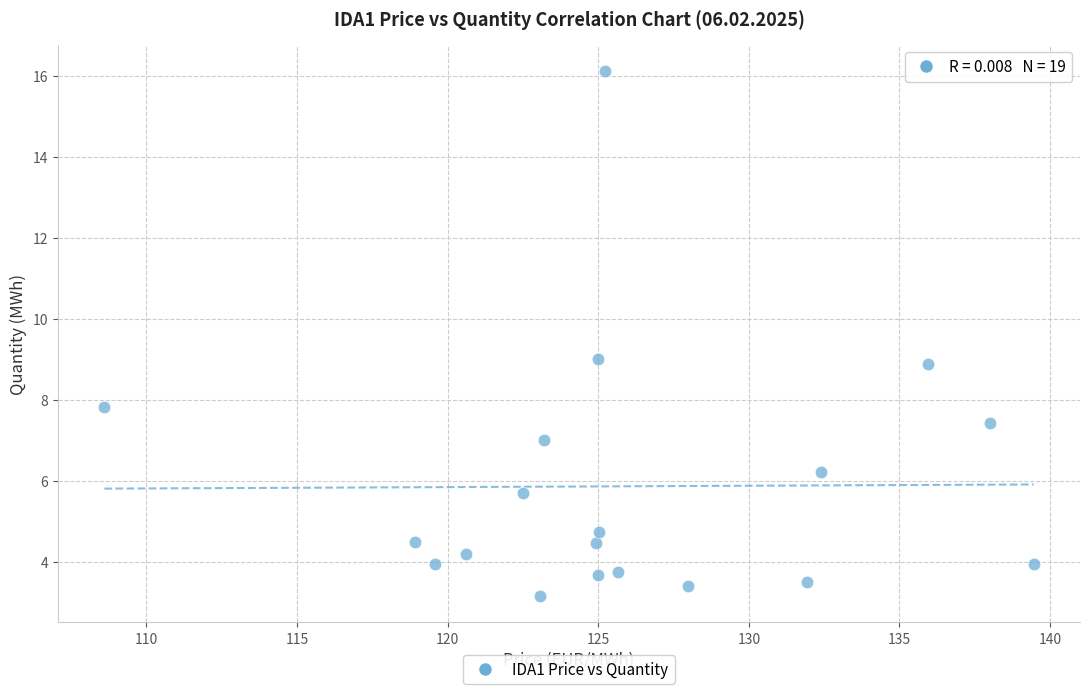

What is the range of Y values (max minus min)?

13.0